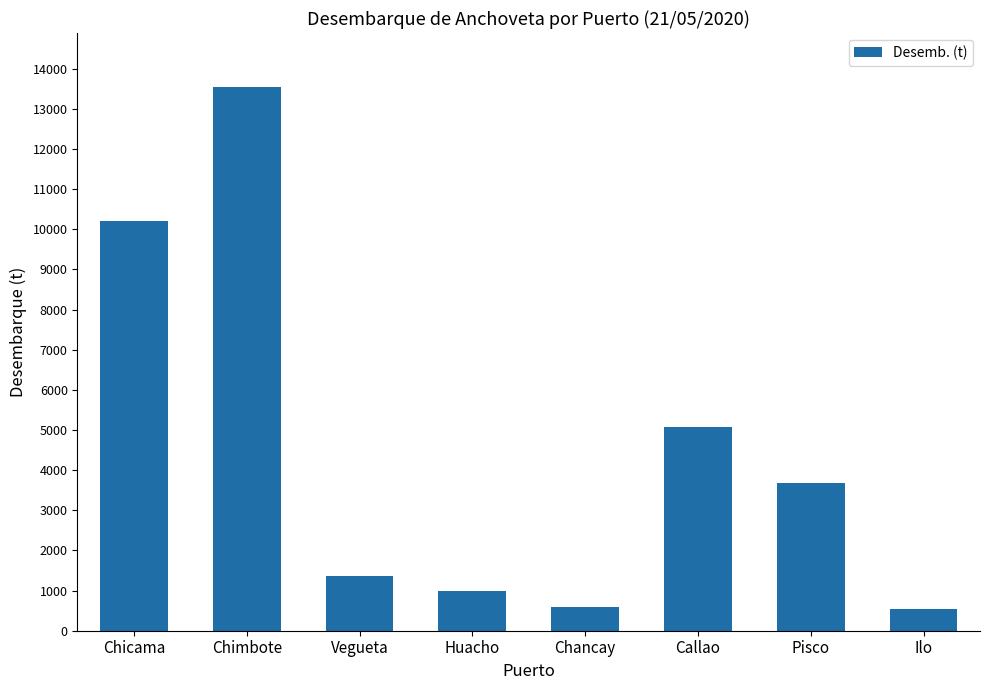

What is the value of the 4th bar from the left?

990.0